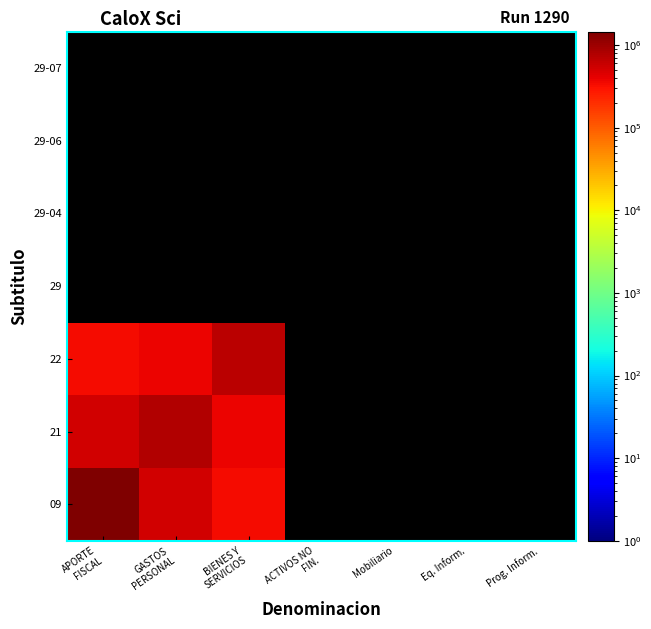

Count the number of categories in the chart.

7